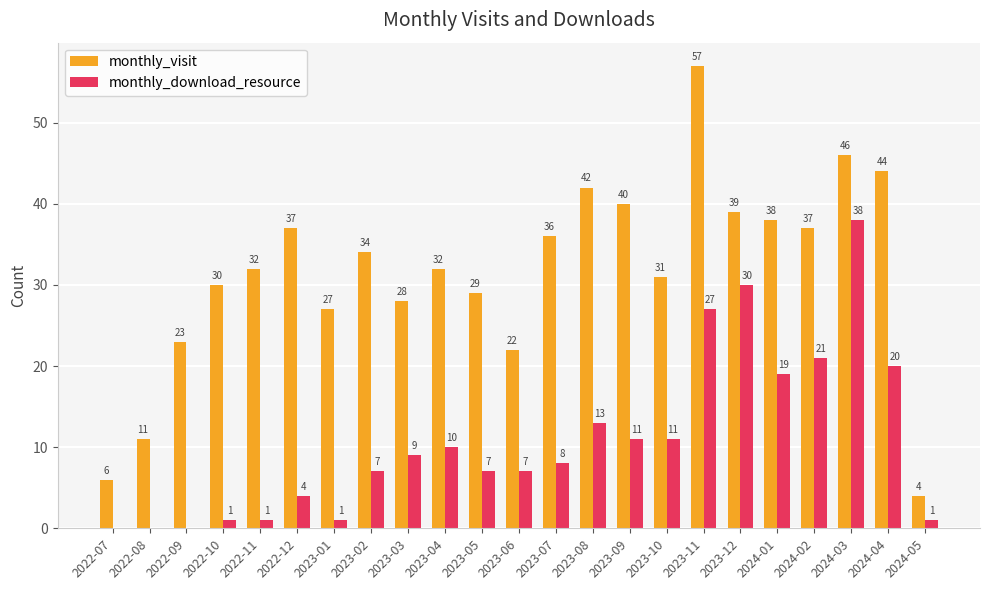

Read the monthly_visit value at 2024-03.

46